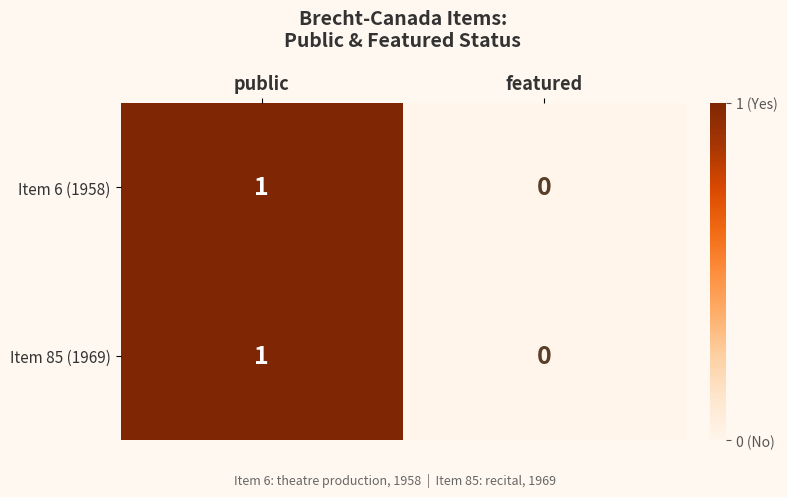

Rank the categories by Item 85 (1969) value from highest to lowest.

public, featured